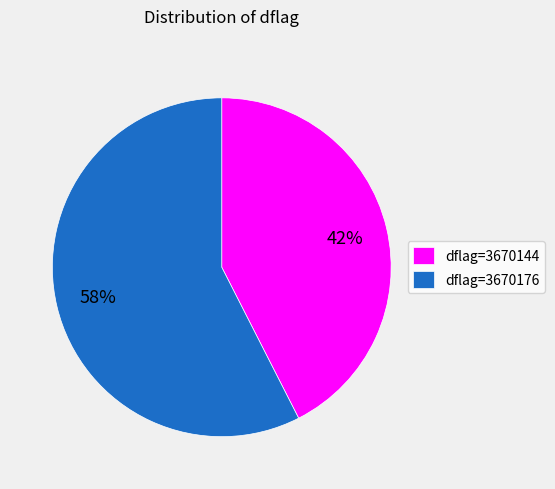

The dflag=3670144 slice represents 43% of the pie. True or false?

True